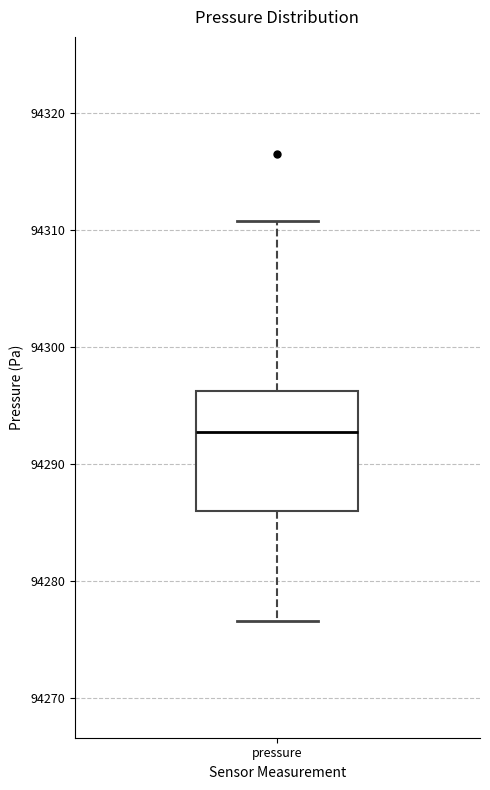

Where is the lower edge of the box for pressure on the y-axis? The values are not printed on the chart, so give them approximately, as read against the axis.

94286